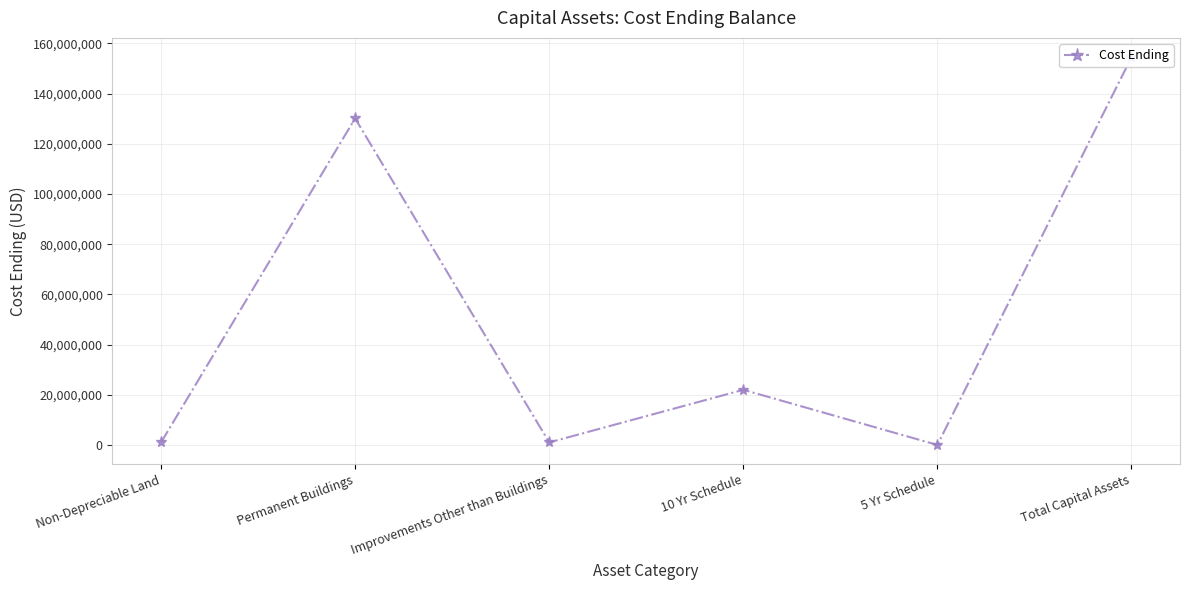

How many distinct data groups are displayed?

1